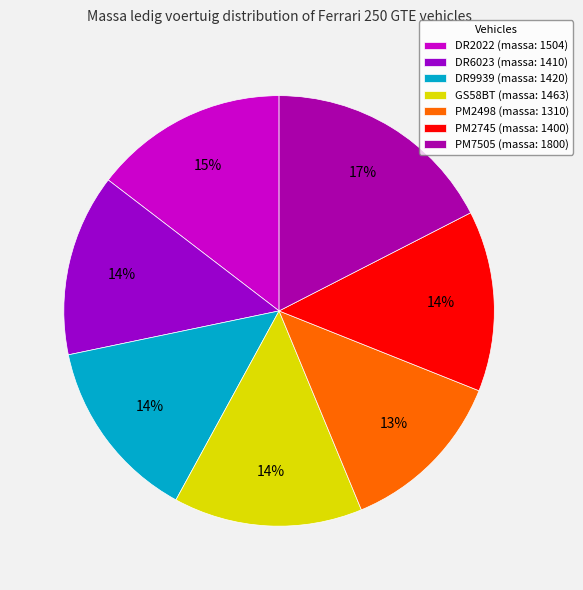

What is the smallest slice in the pie chart?

PM2498